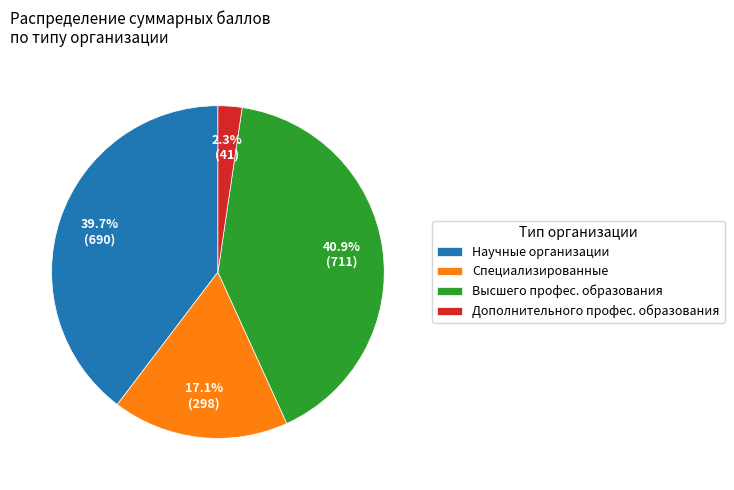

Approximately how many times larger is the value at Высшего профес. образования compared to Специализированные?

2.4